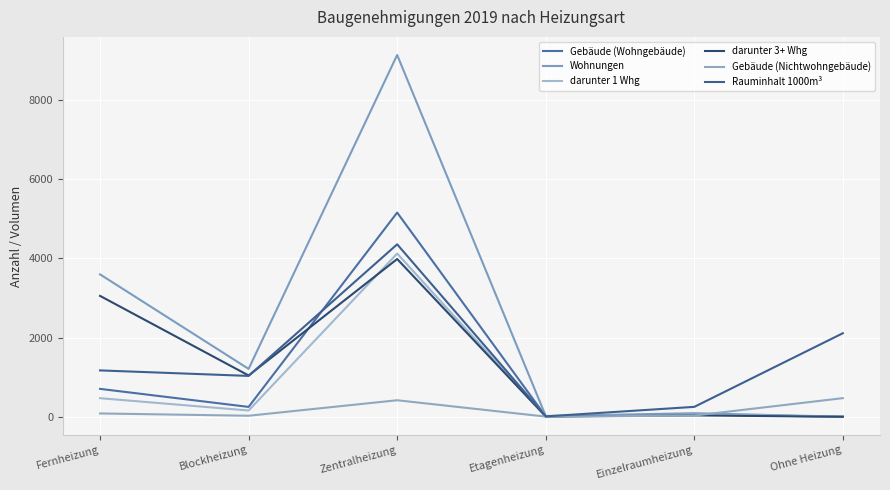

The Rauminhalt 1000m³ series shows 2108 at Ohne Heizung. True or false?

True